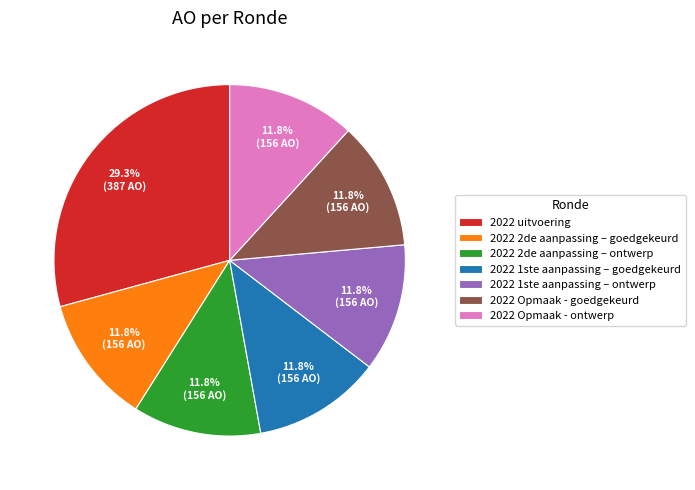

What is the ratio of the value at 2022 1ste aanpassing – ontwerp to the value at 2022 1ste aanpassing – goedgekeurd?

1.0